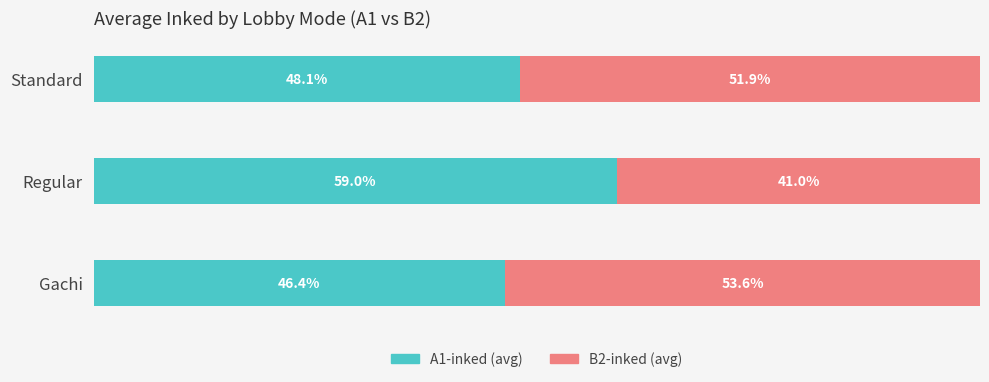

Rank the categories by A1-inked (avg) value from highest to lowest.

Regular, Standard, Gachi